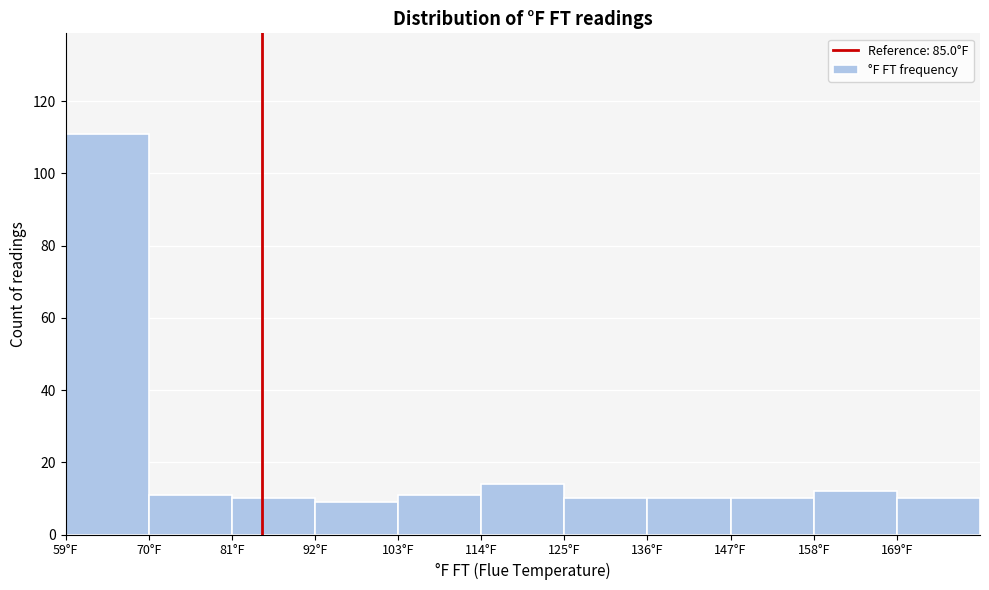

What is the height of the bar covering 147 to 158 on the x-axis? Neither the bar edges nor the heights are printed on the chart, so give them approximately, as read against the axes.

10